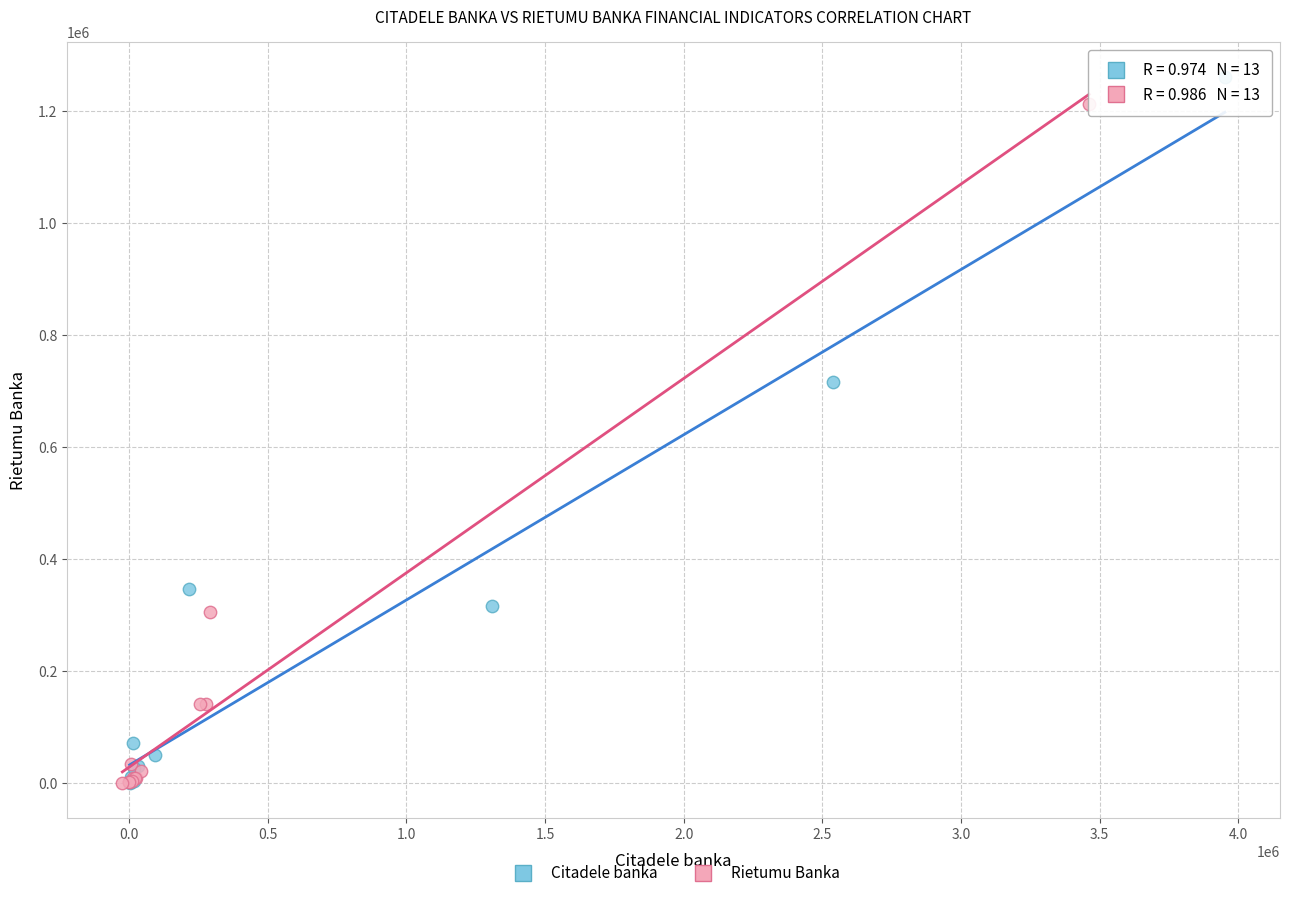

What are all the series names shown in the legend?

Citadele banka, Rietumu Banka